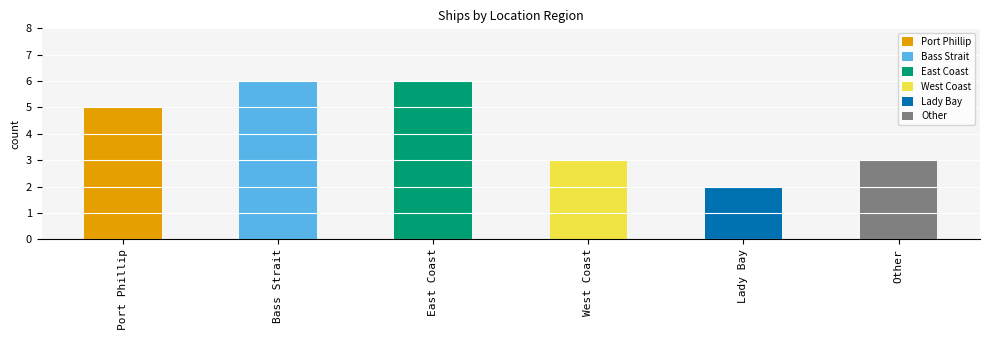

What is the sum of the values at Lady Bay and Port Phillip?

7